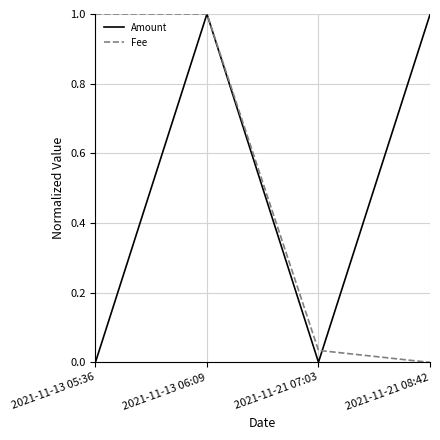

Which series changed the most between 2021-11-21 07:03 and 2021-11-21 08:42?

Amount